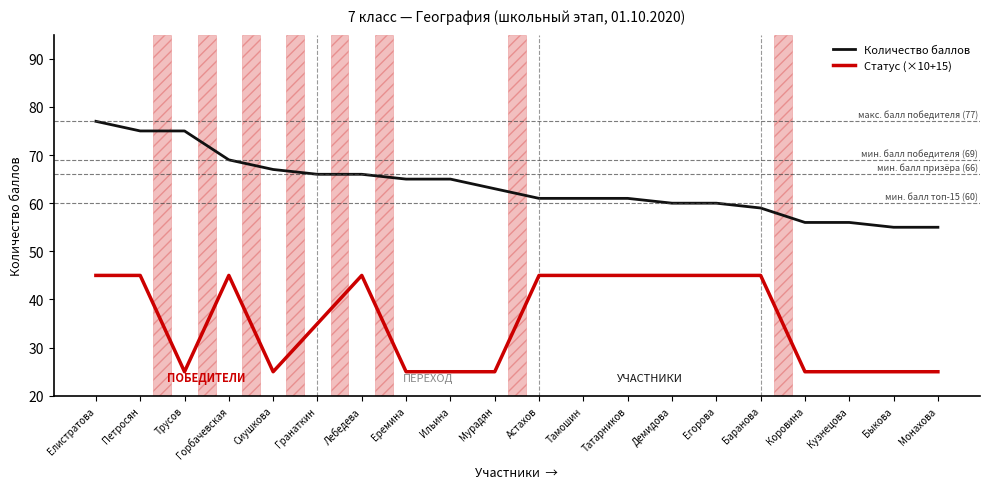

Rank the series by their average value, from highest to lowest.

Количество баллов, Статус (×10+15)